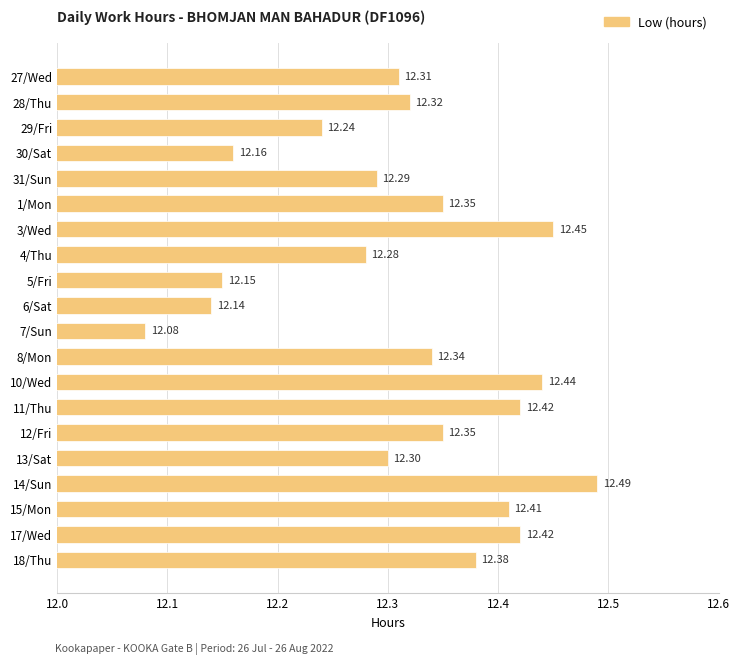

What is the difference between the maximum and minimum values?

0.4